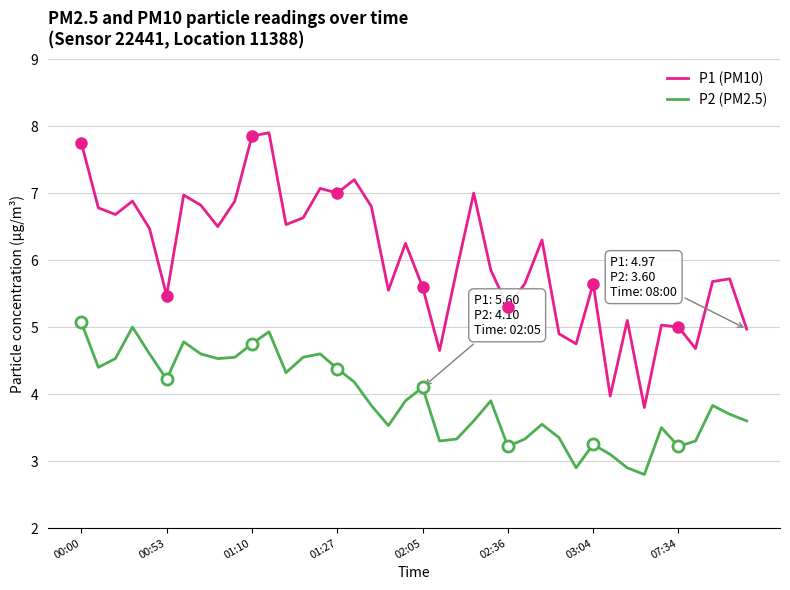

At which label does P2 (PM2.5) reach its peak?

00:00